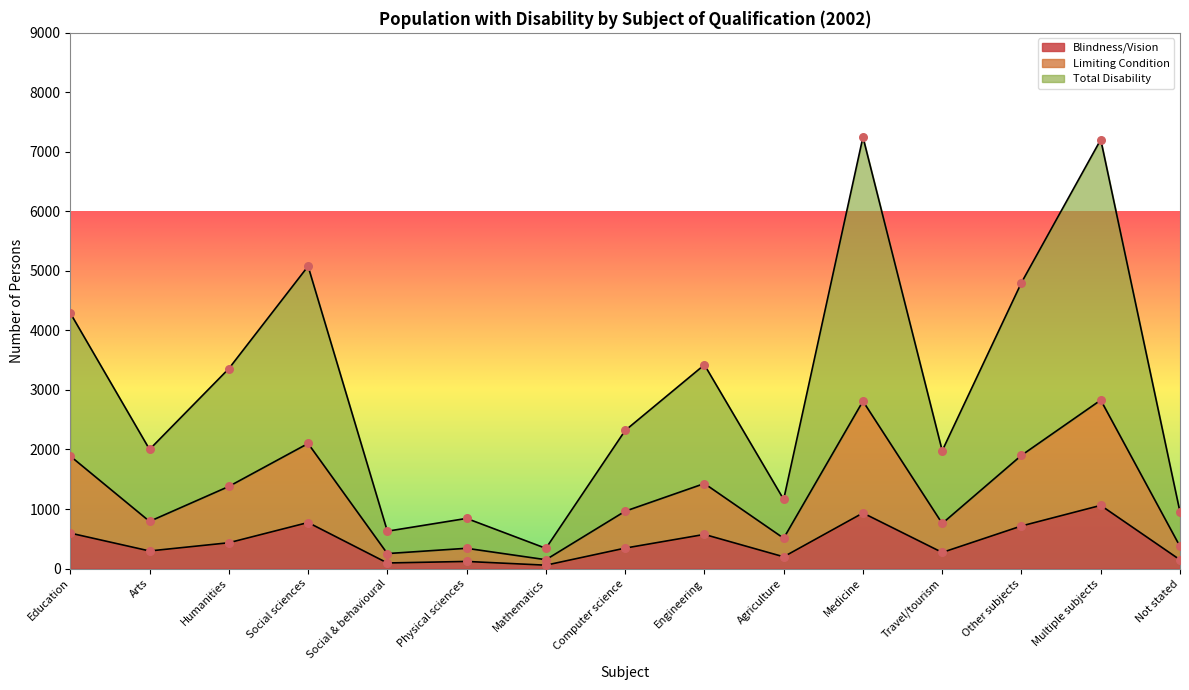

Which series contains the highest Y value?

Total Disability